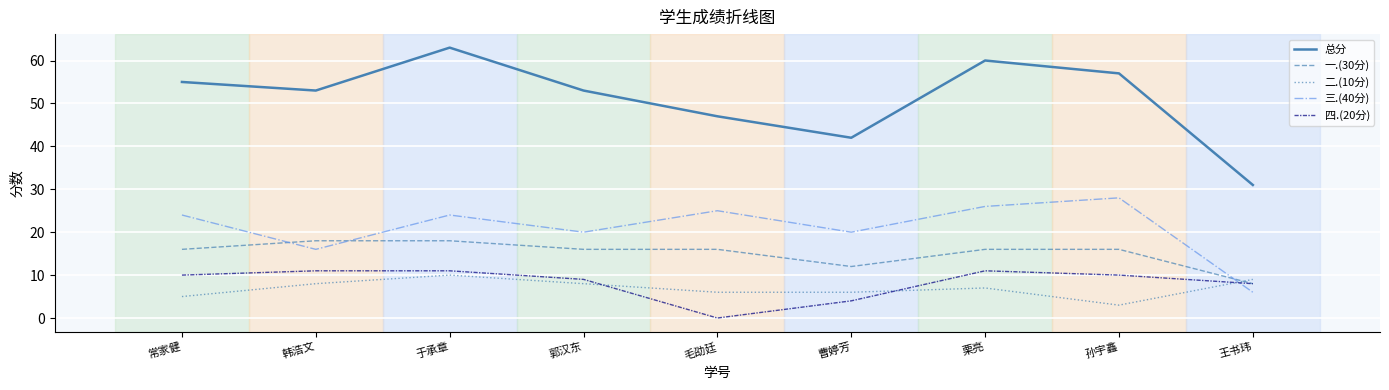

What is the sum of the 一.(30分) values at 曹婷芳 and 毛劭廷?

28